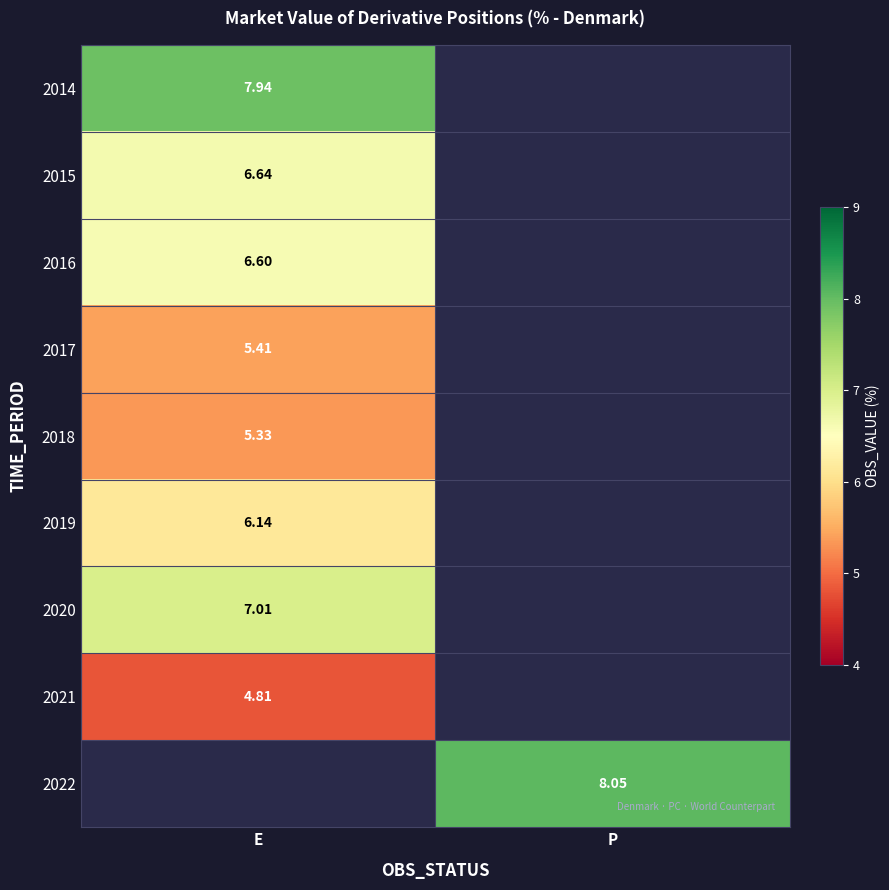

How many values in 2016 are above zero?

1